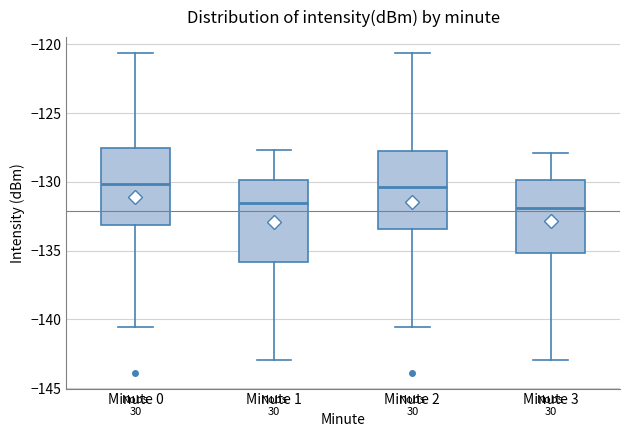

Reading left to right, transcribe this box plot: for each box, give where its median line is, the range the box spans, and where its two whiskers end, as read against the y-axis. The values are not printed on the chart, so give them approximately, as read against the axis.

Minute 0: median -130.0, box -133.0 to -127.5, whiskers -140.5 to -120.5
Minute 1: median -131.5, box -136.0 to -130.0, whiskers -143.0 to -127.5
Minute 2: median -130.5, box -133.5 to -128.0, whiskers -140.5 to -120.5
Minute 3: median -132.0, box -135.0 to -130.0, whiskers -143.0 to -128.0